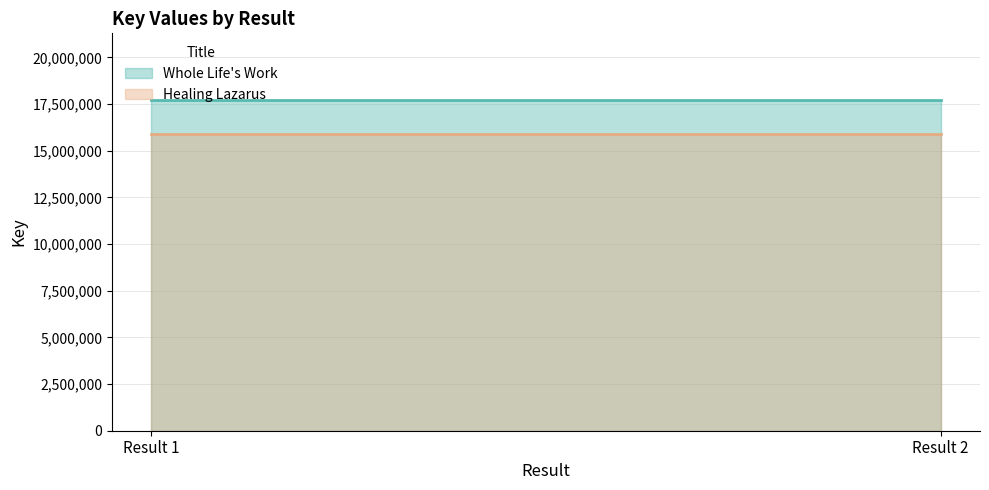

What are all the series names shown in the legend?

Whole Life's Work, Healing Lazarus